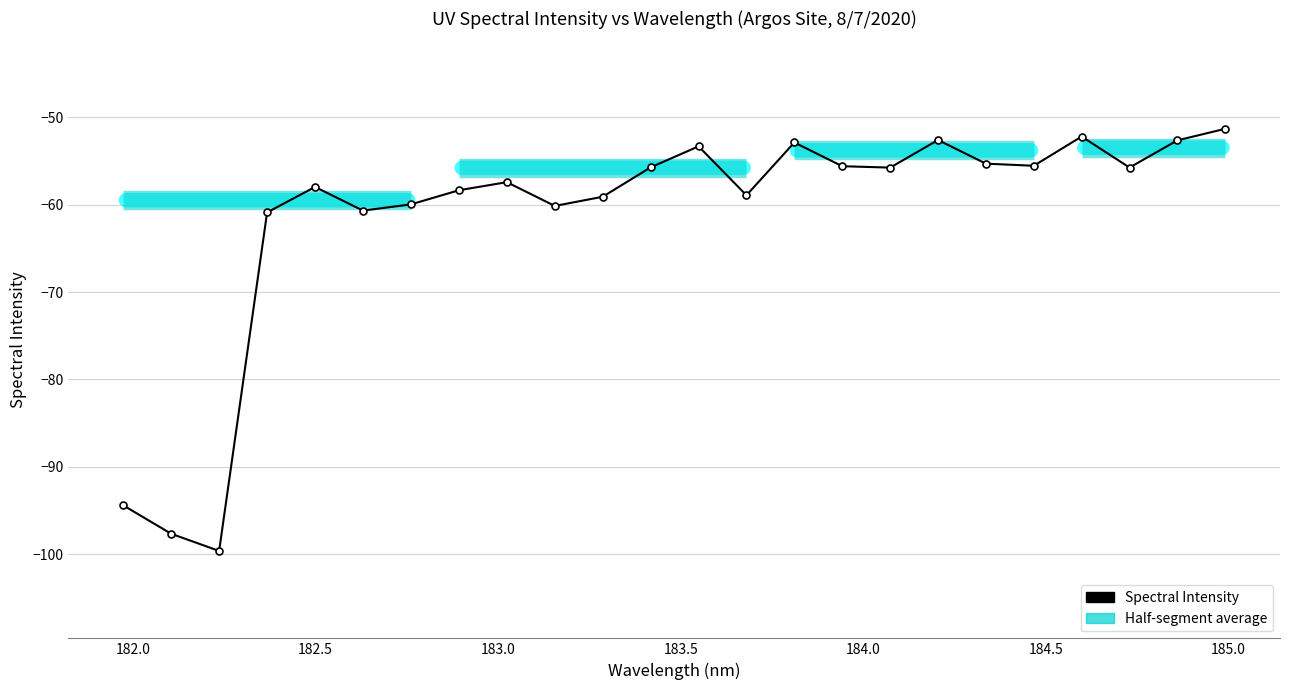

How many lines are shown in the chart?

1